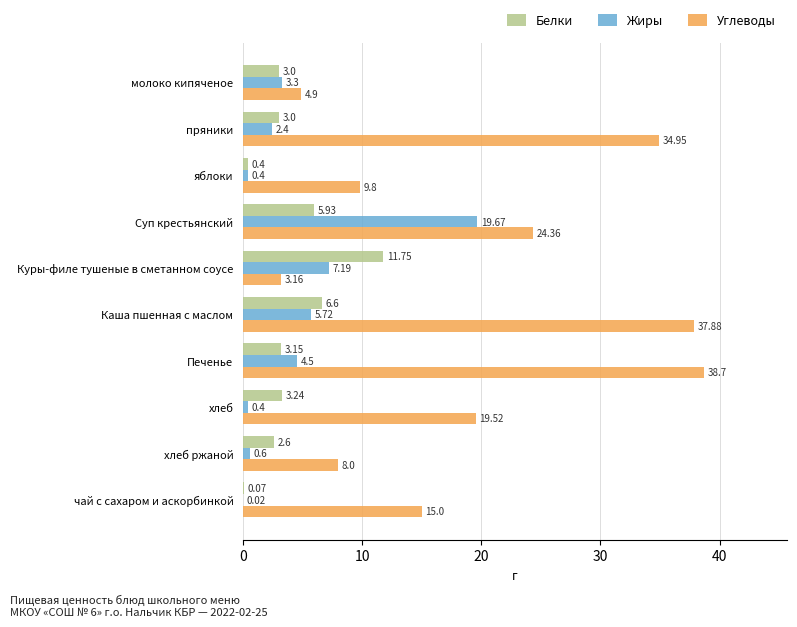

At which category is the sum across all series the highest?

Каша пшенная с маслом